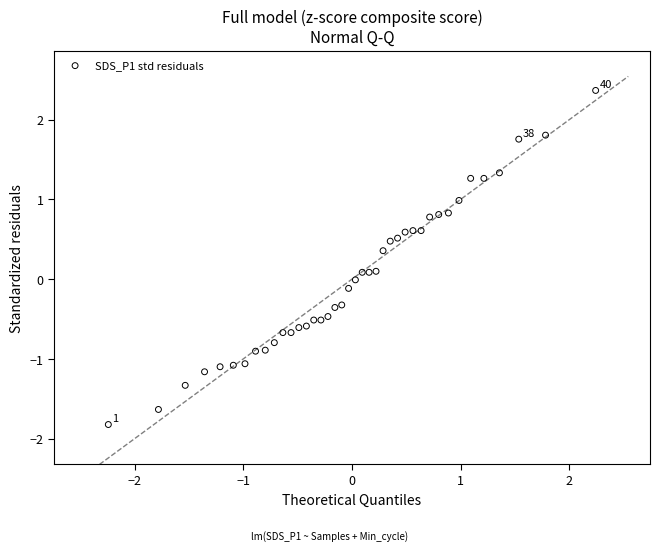

What is the range of X values (max minus min)?

4.5